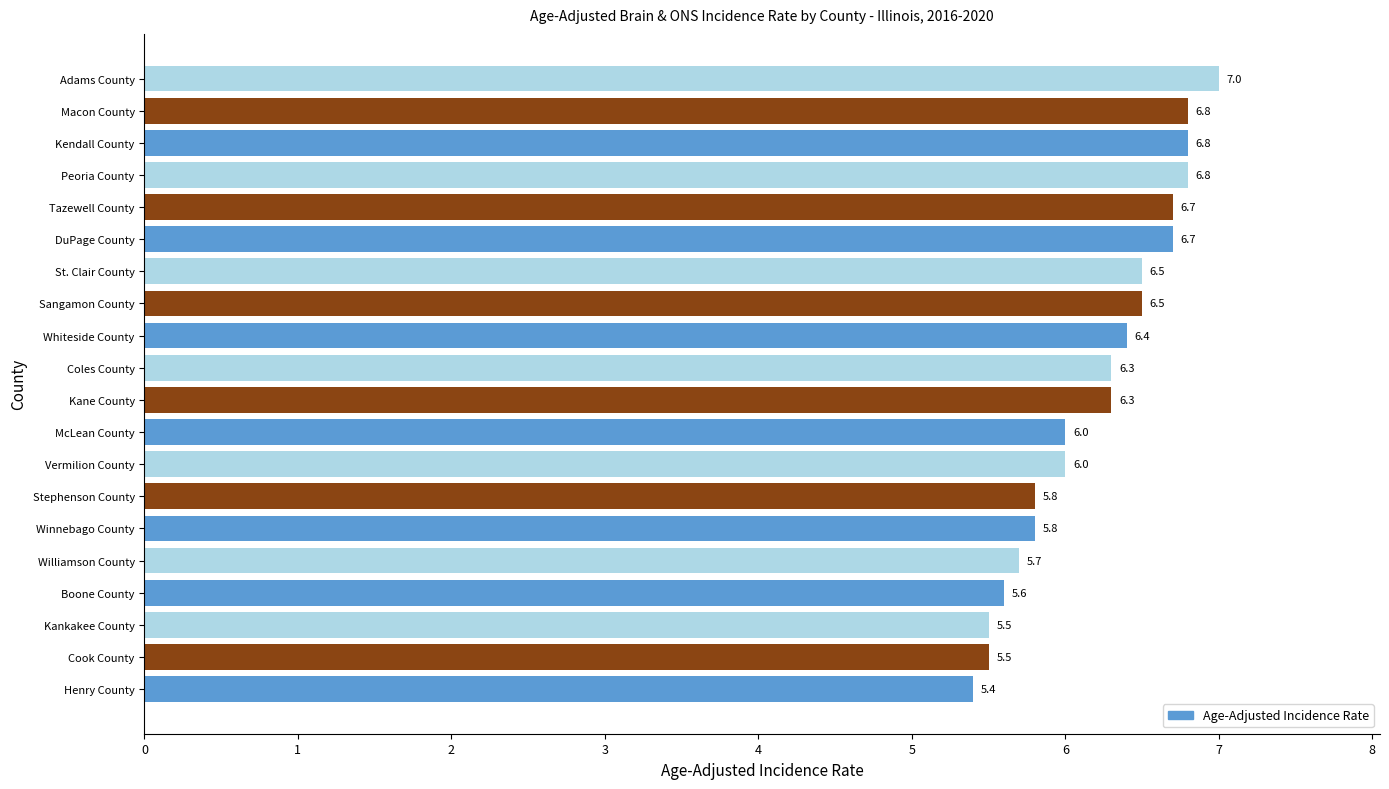

Which category has the highest value across all series?

Adams County